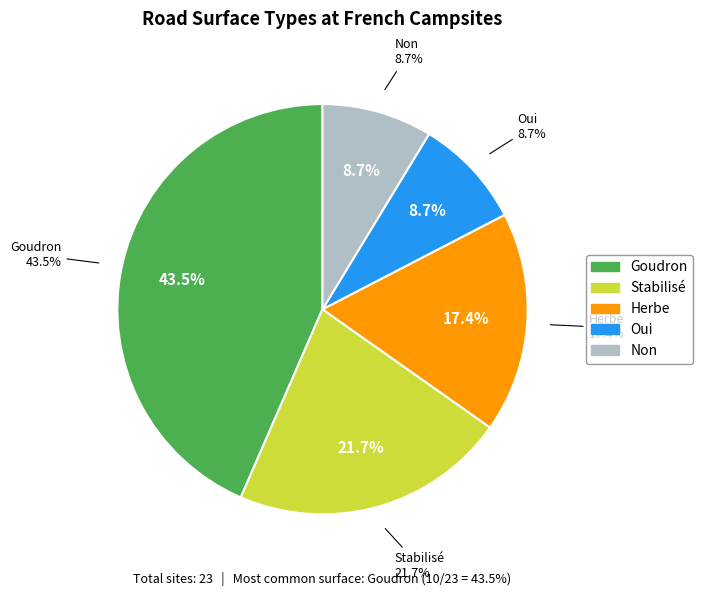

Is it true that 14.7 is 1% of the pie?

False